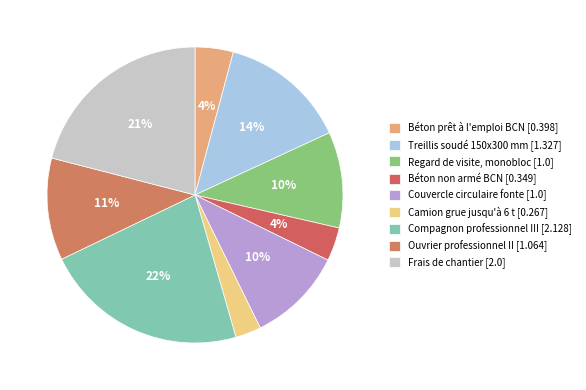

Is Regard de visite, monobloc the majority of the pie?

No